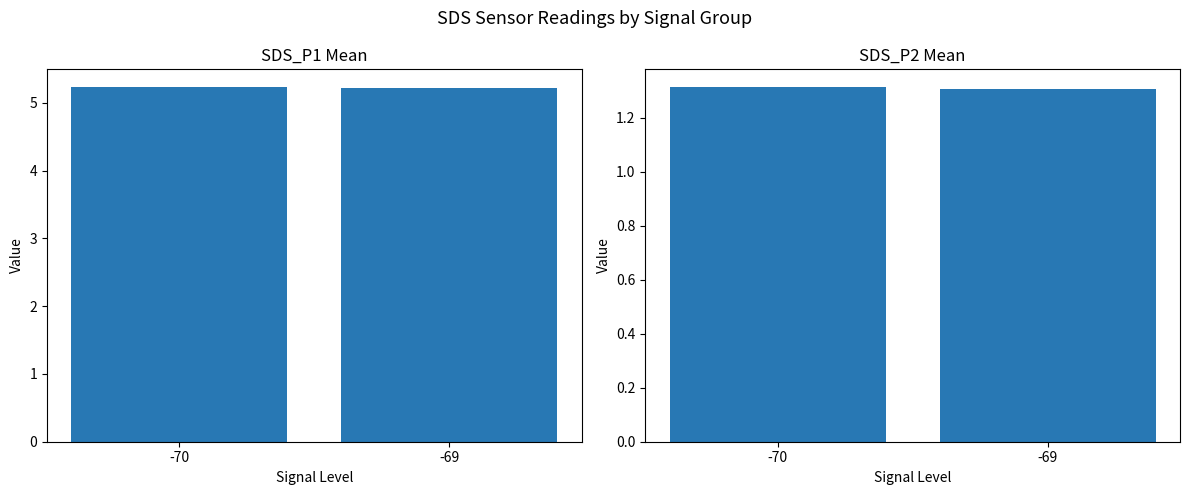

Does the chart contain stacked bars?

No